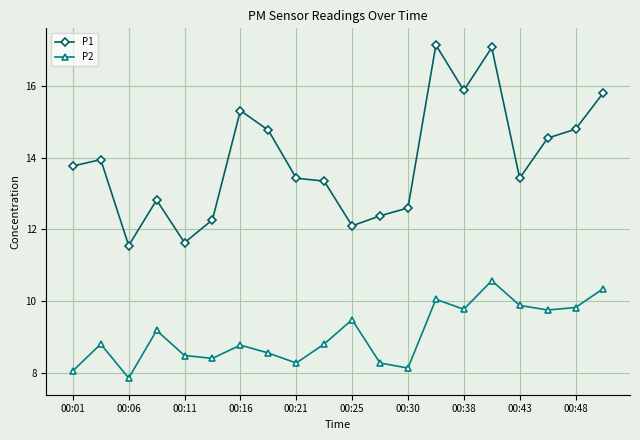

Does the chart display data point markers on the line(s)?

Yes